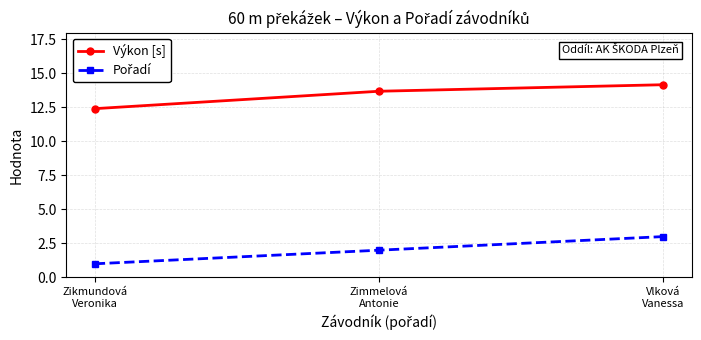

Which series has the largest total across all categories?

Výkon [s]